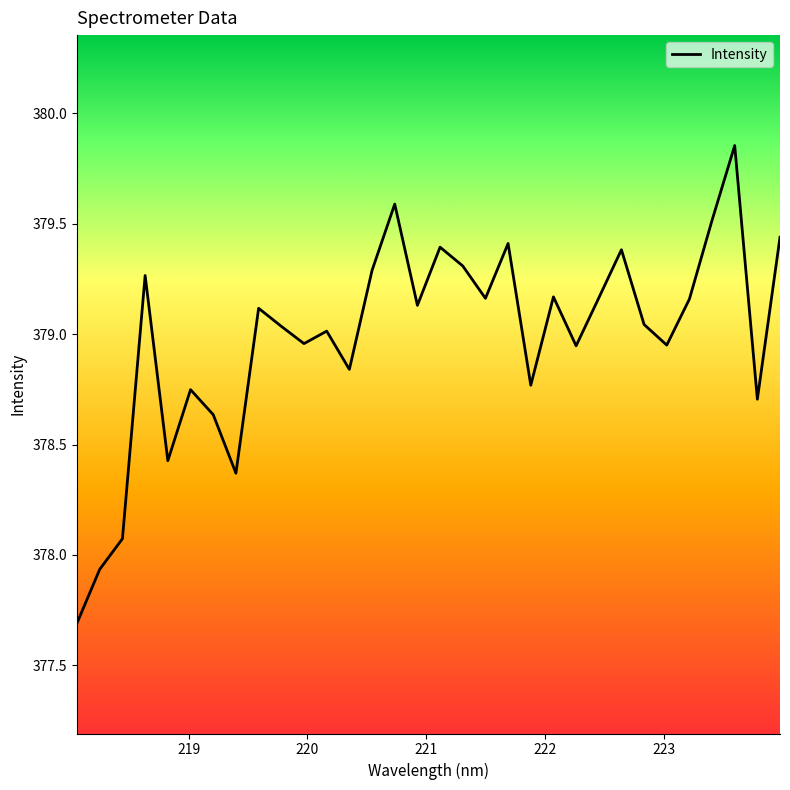

True or false: the data has more than 0 interior local peaks.

True